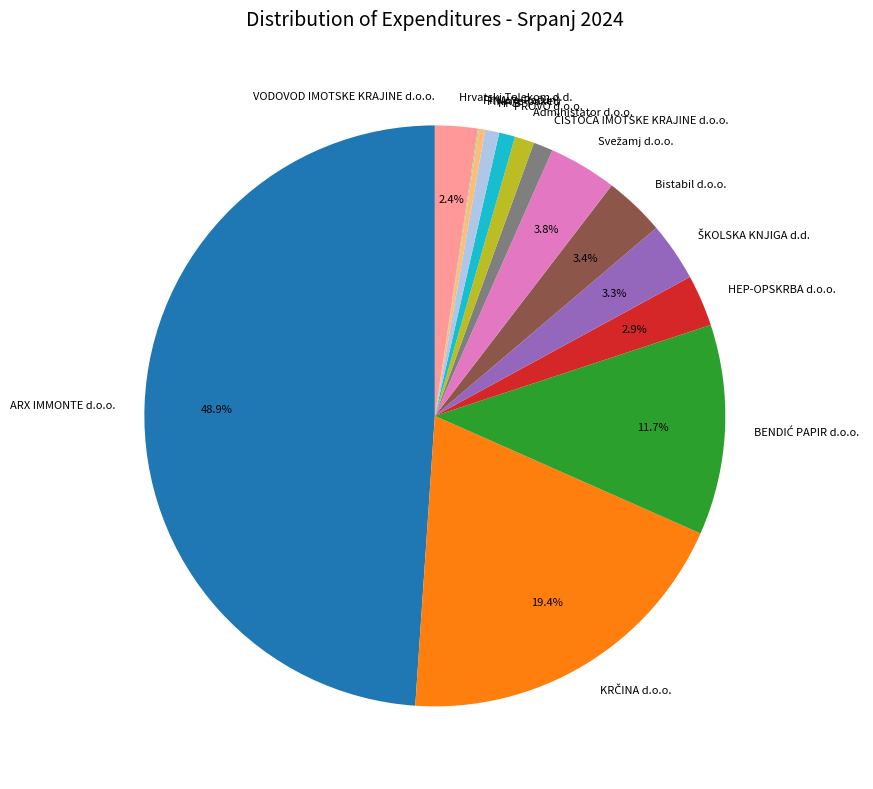

Which category has the biggest portion of the pie?

ARX IMMONTE d.o.o.